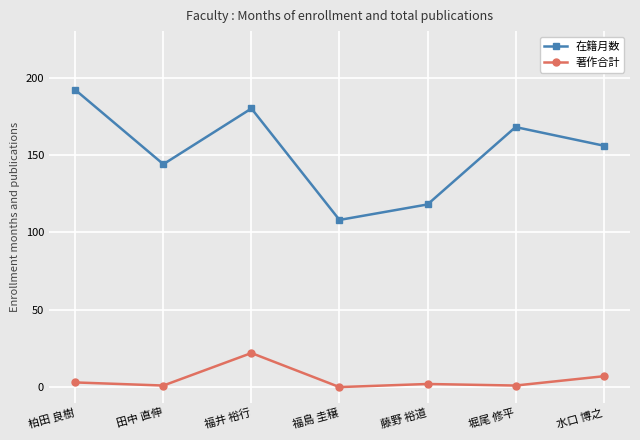

What is the spread (max minus min) of values at 福井 裕行?

158